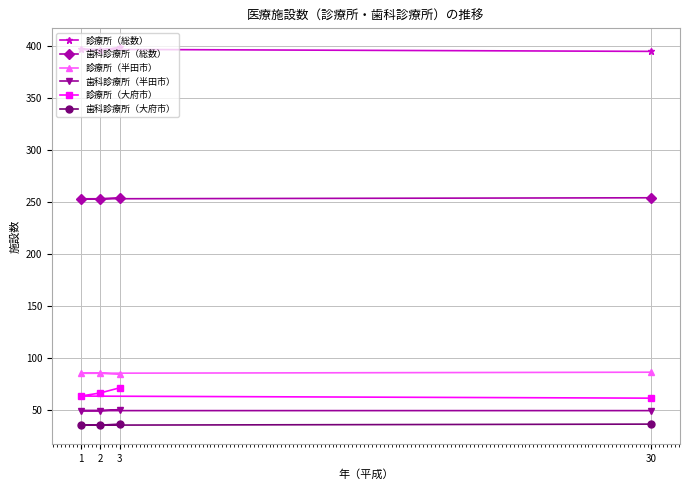

What is the value of the 歯科診療所（総数） point at the 3rd from the left?

254